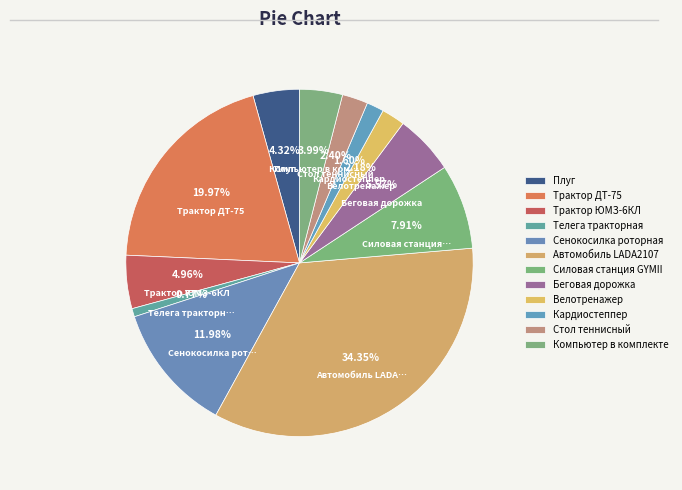

What percentage do Трактор ДТ-75 and Телега тракторная together represent?

20.7%